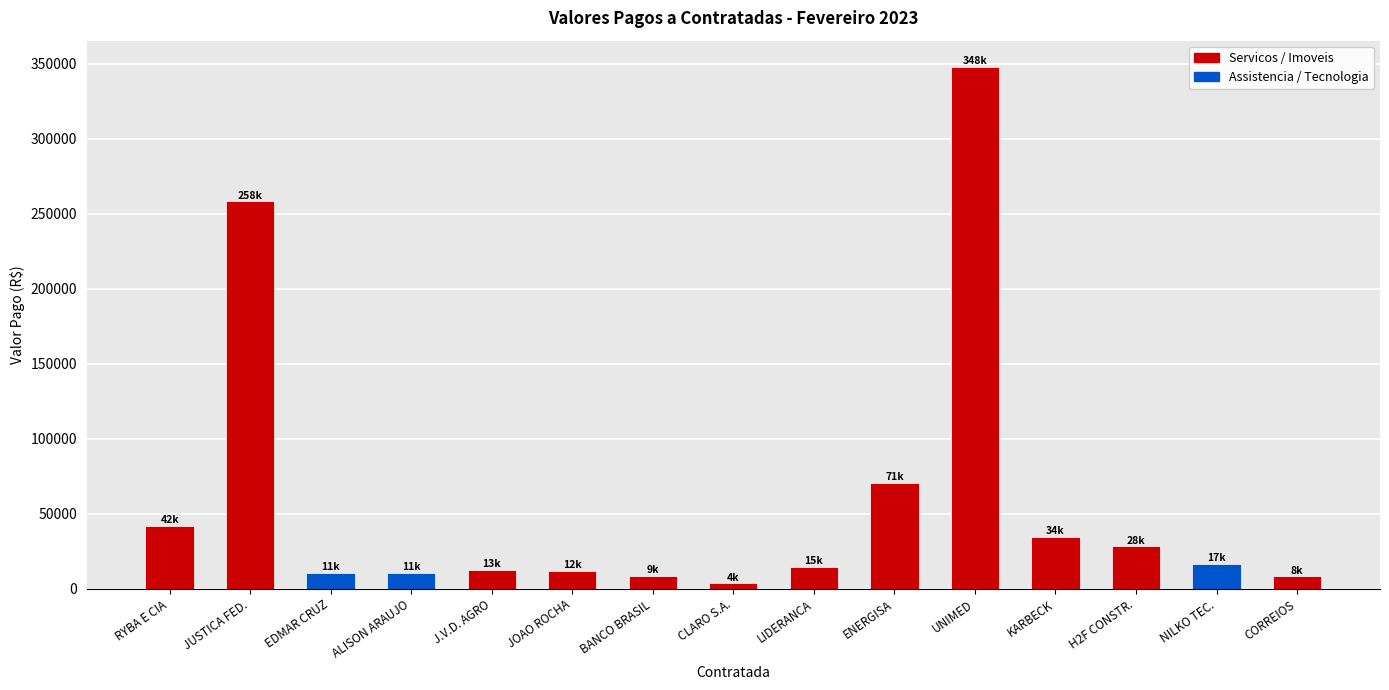

What is the label of the 5th bar from the right?

UNIMED